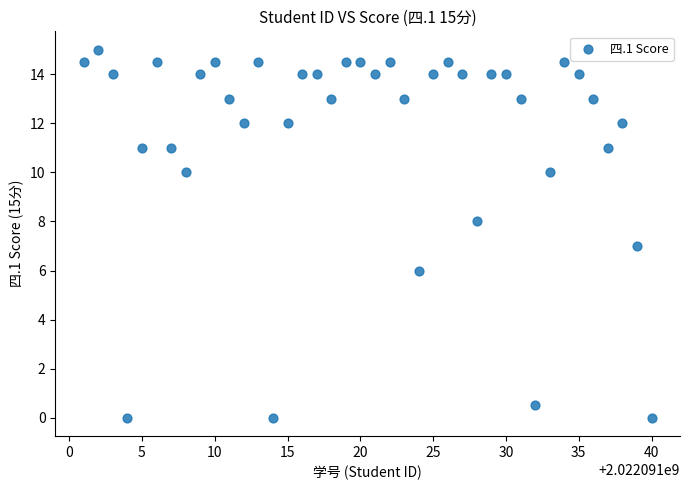

What is the range of Y values (max minus min)?

15.0